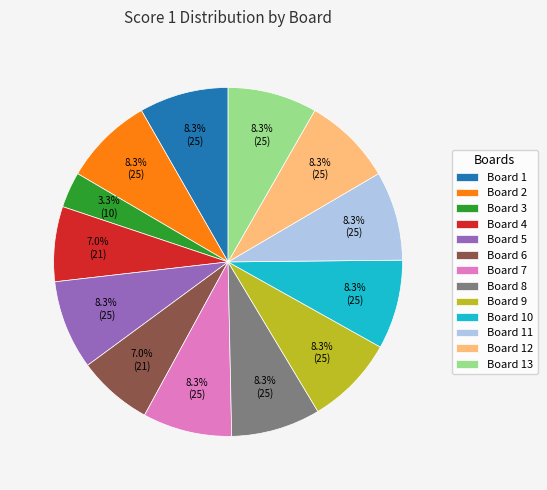

The Board 12 slice represents 8% of the pie. True or false?

True